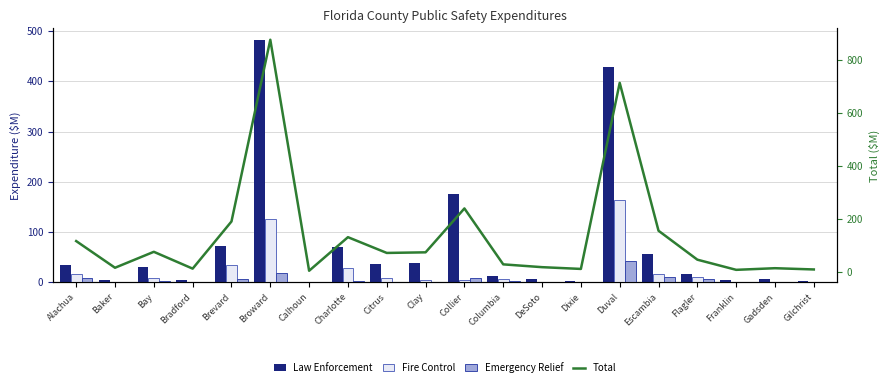

At which label does Fire Control first exceed 5?

Alachua